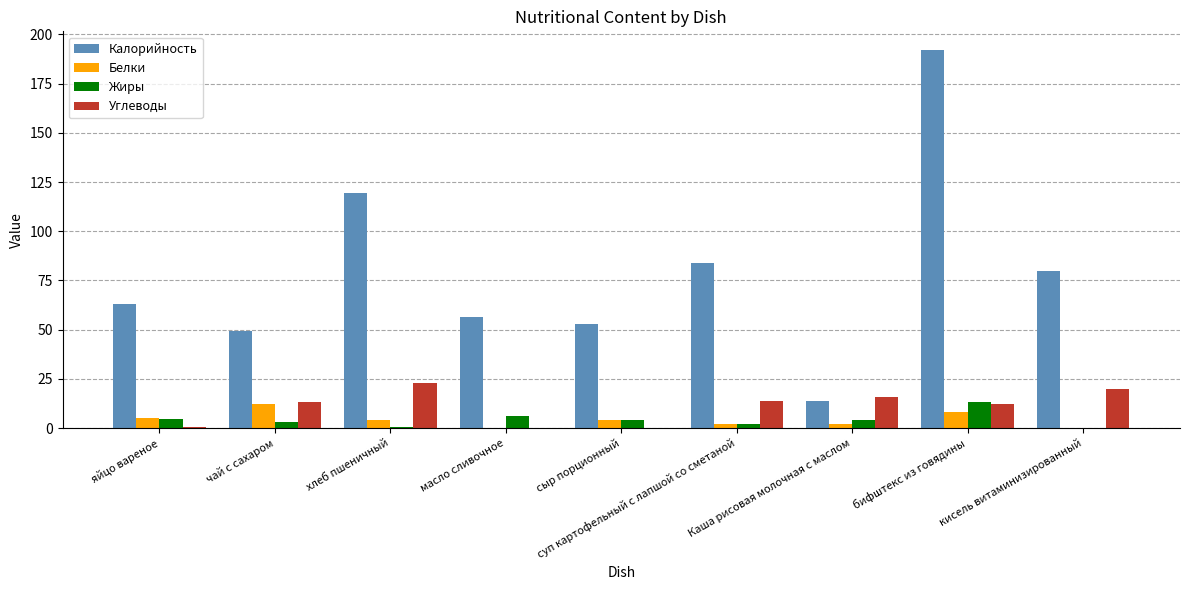

Where is Калорийность nearest to the value 103?

хлеб пшеничный